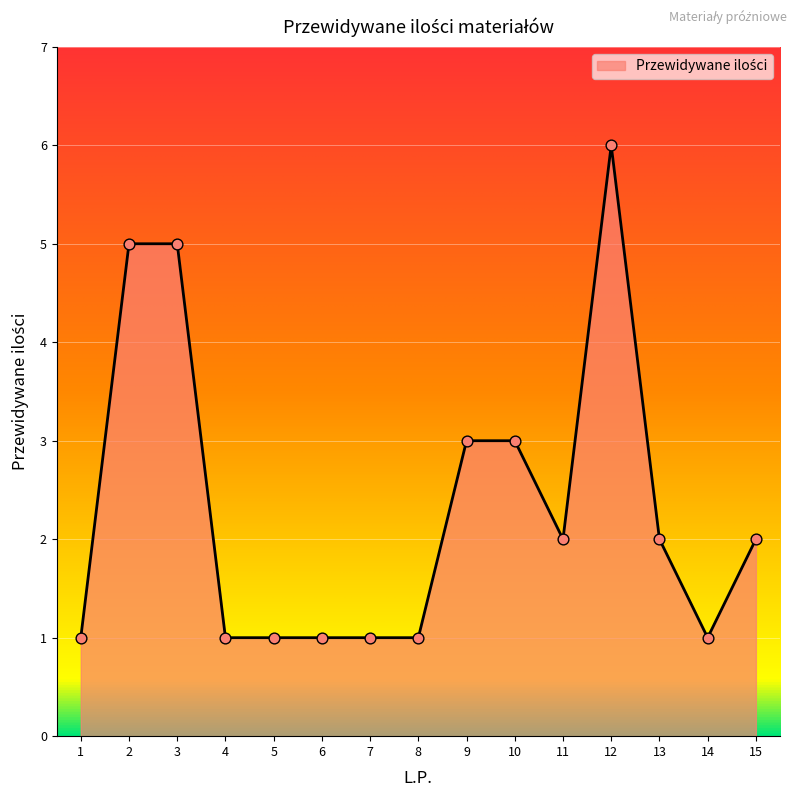

What is the change in value from 11 to 14?

-1